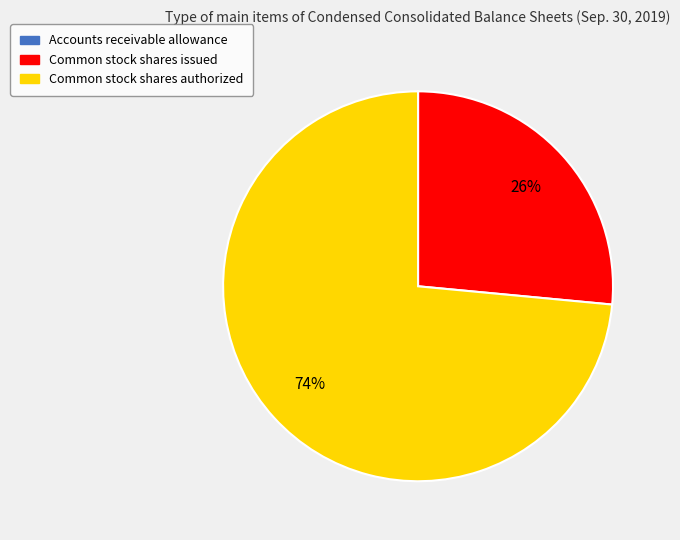

What is the largest slice in the pie chart?

Common stock shares authorized